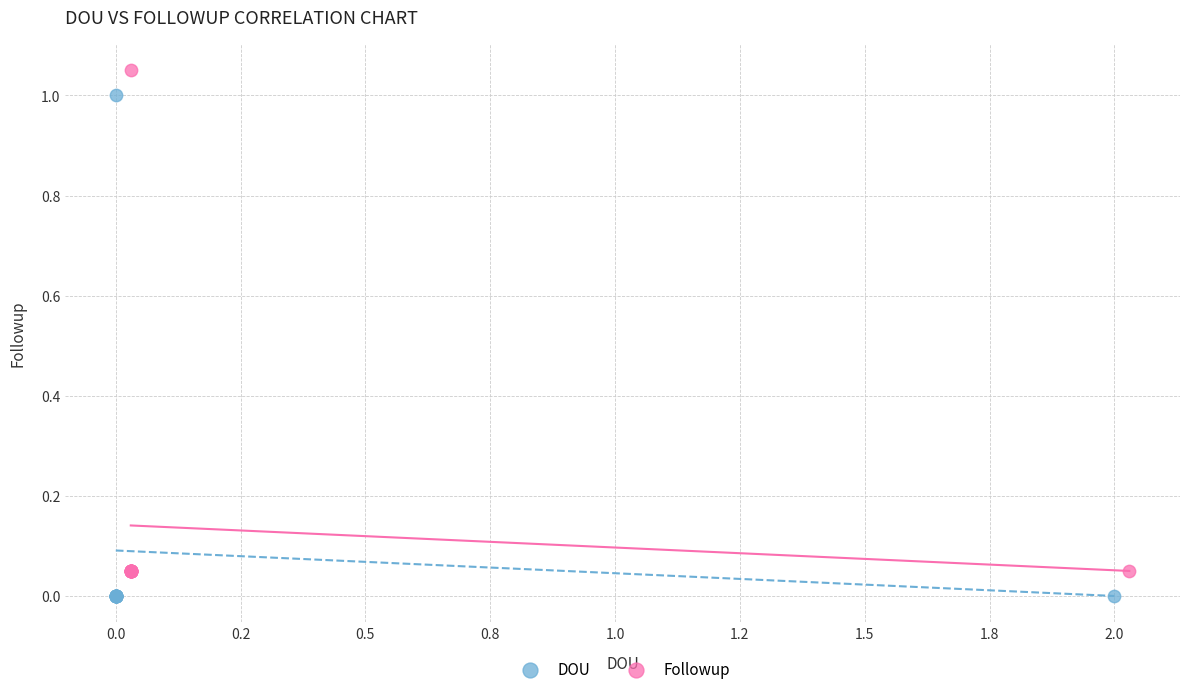

Which series reaches the maximum Y coordinate?

Followup